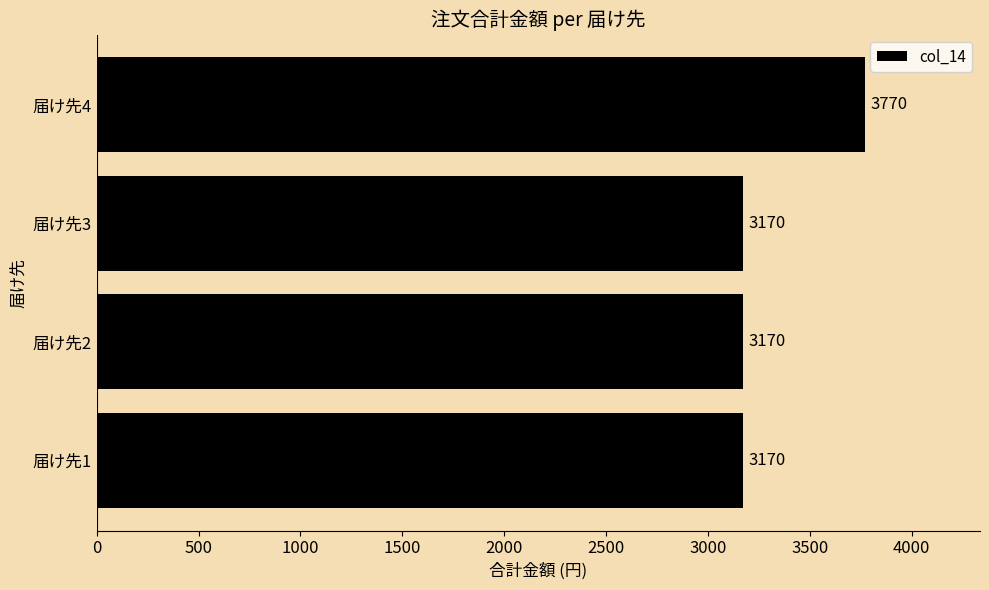

What is the smallest value displayed?

3170